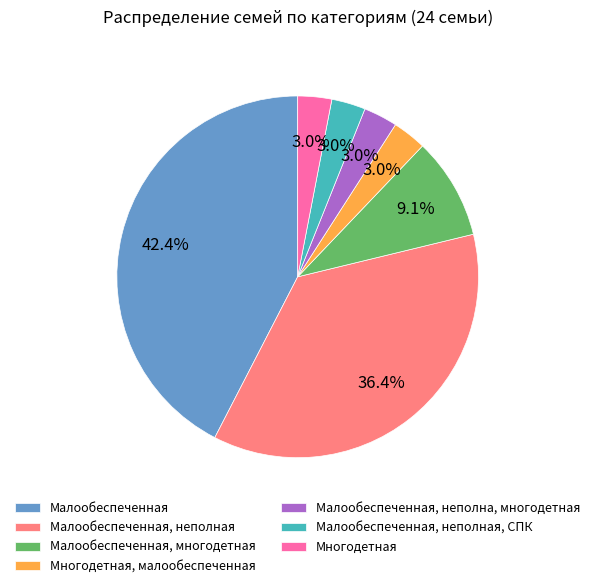

Does Малообеспеченная, многодетная account for over 50% of the chart?

No